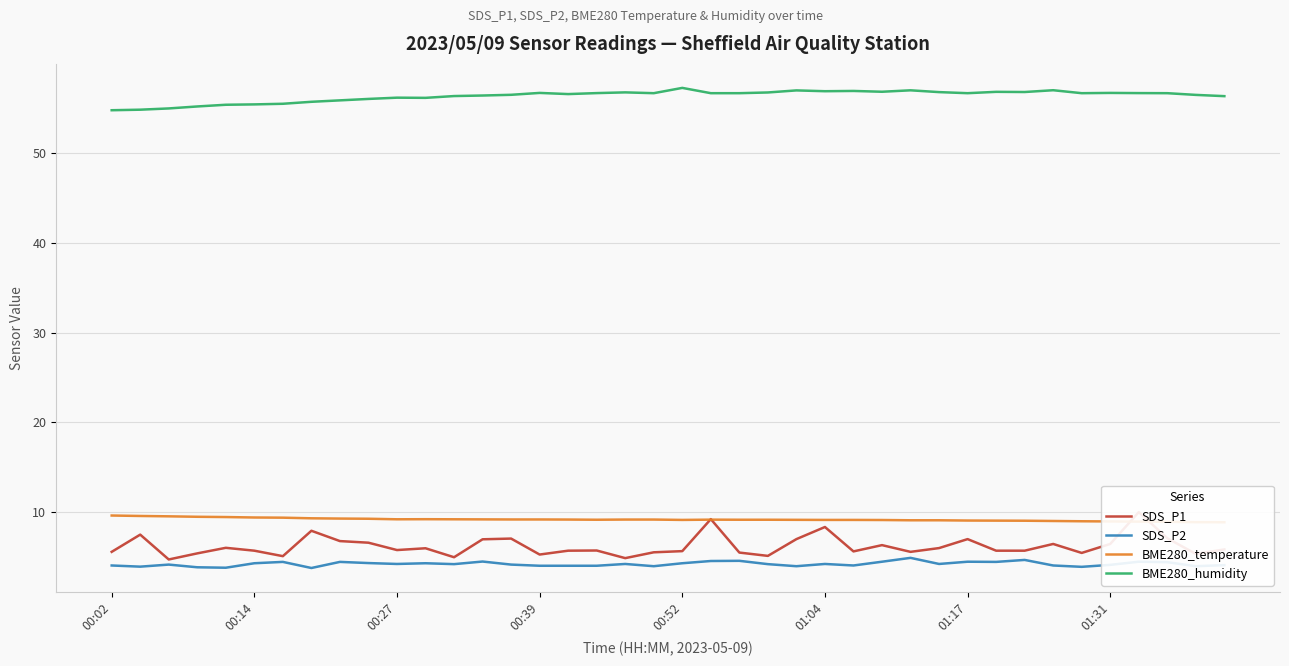

The value of BME280_humidity at 00:14 is 55.4. True or false?

True